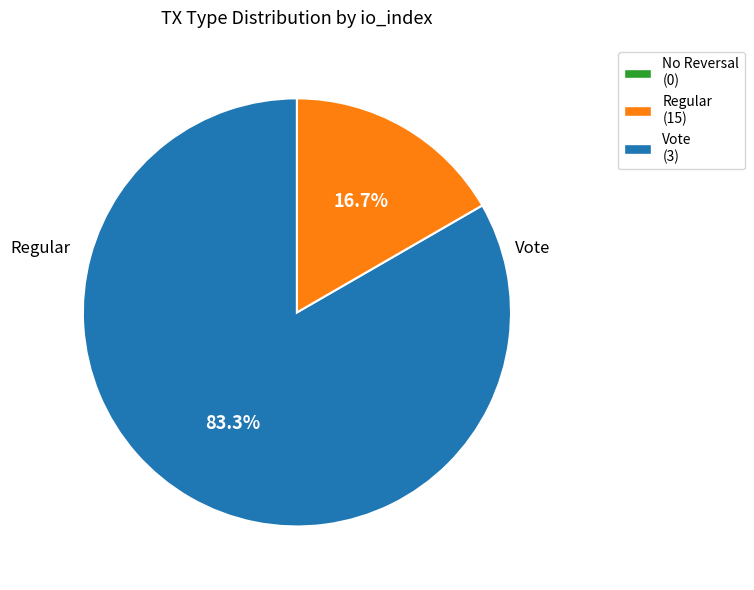

How many segments does this pie chart have?

2